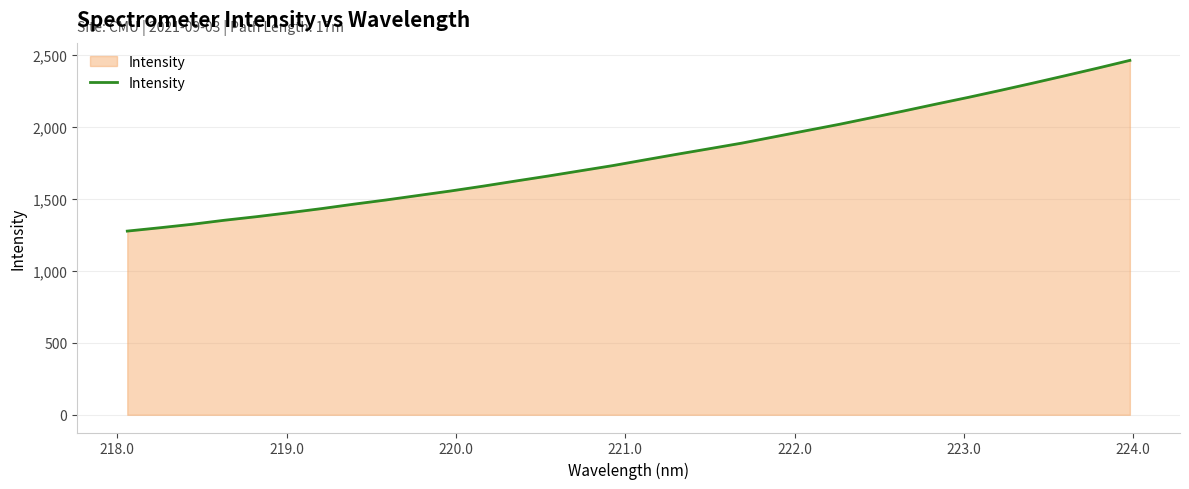

What is the minimum value shown in the chart?

1277.1